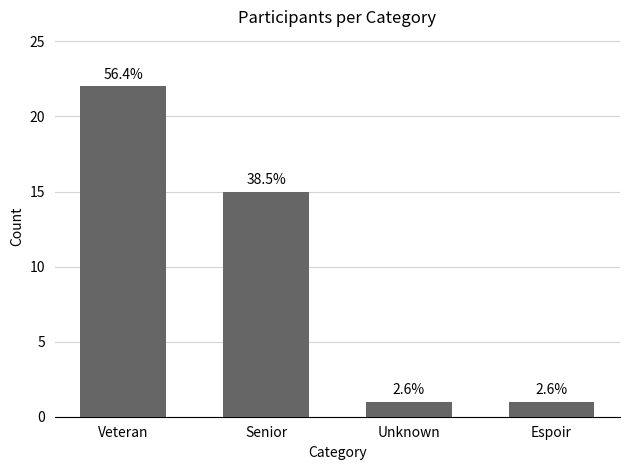

What is the label of the 2nd bar from the right?

Unknown